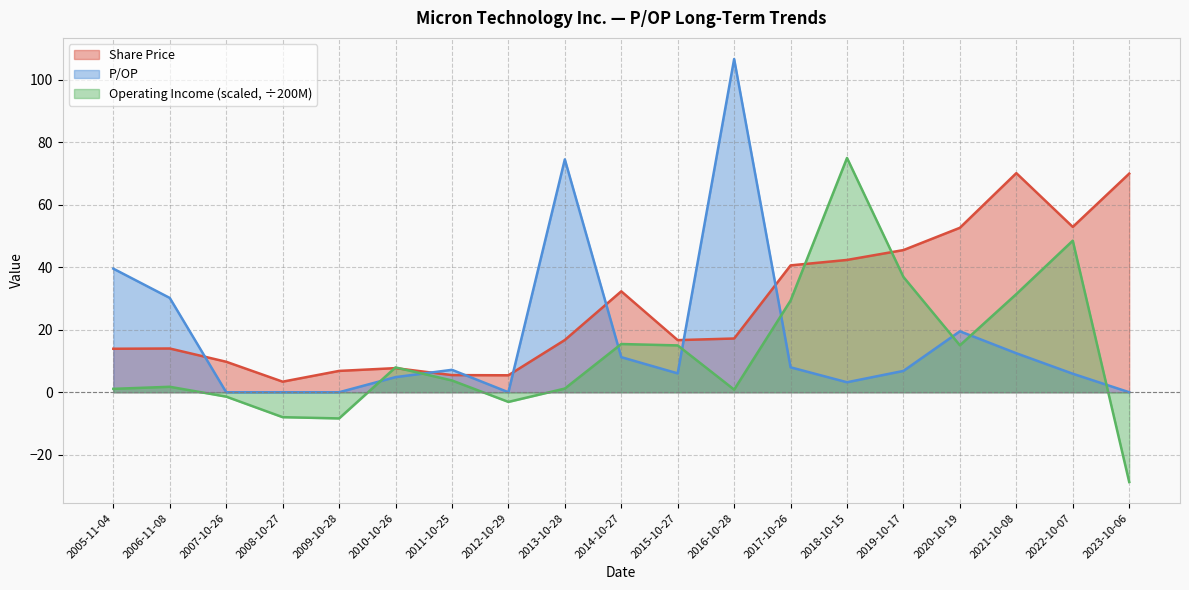

Where is P/OP nearest to the value 53?

2005-11-04